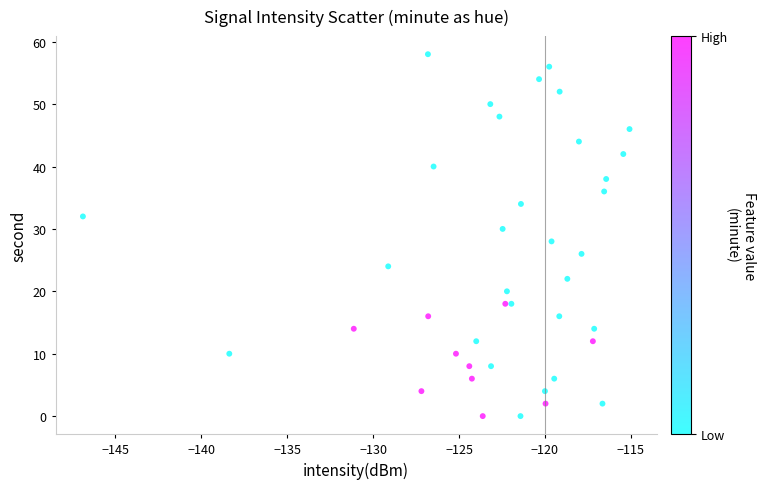

What is the range of Y values (max minus min)?

58